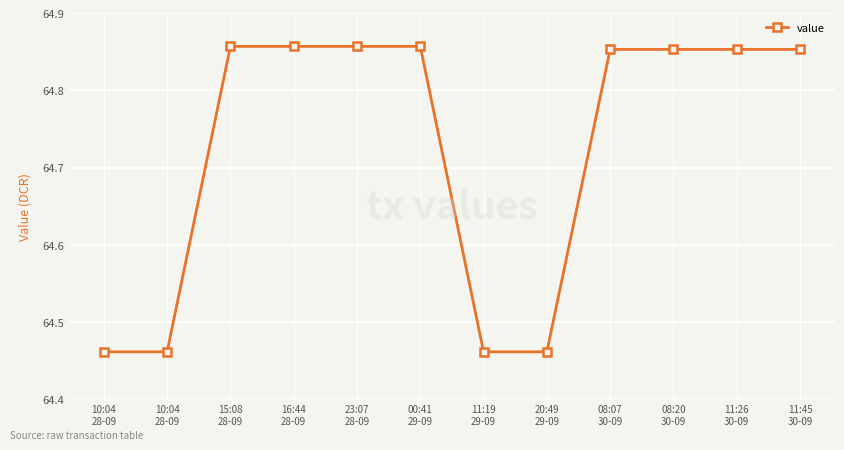

How many lines are shown in the chart?

1